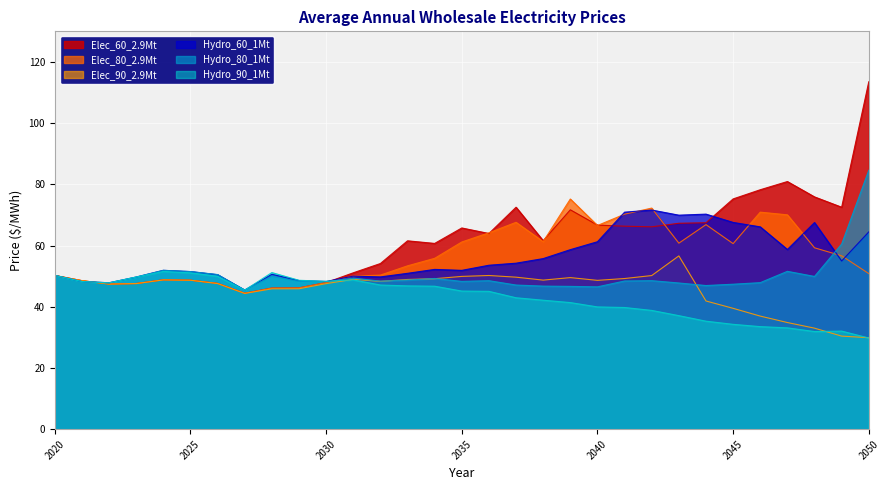

What is the value of the Hydro_60_1Mt point at the 1st from the left?

50.2